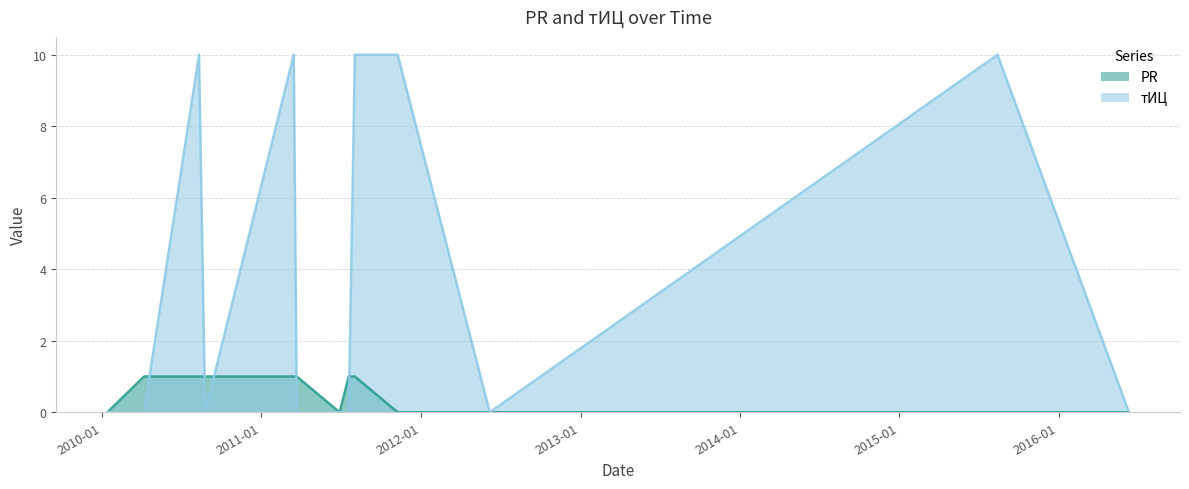

Is it true that тИЦ equals -7 at 2012-06-07?

False